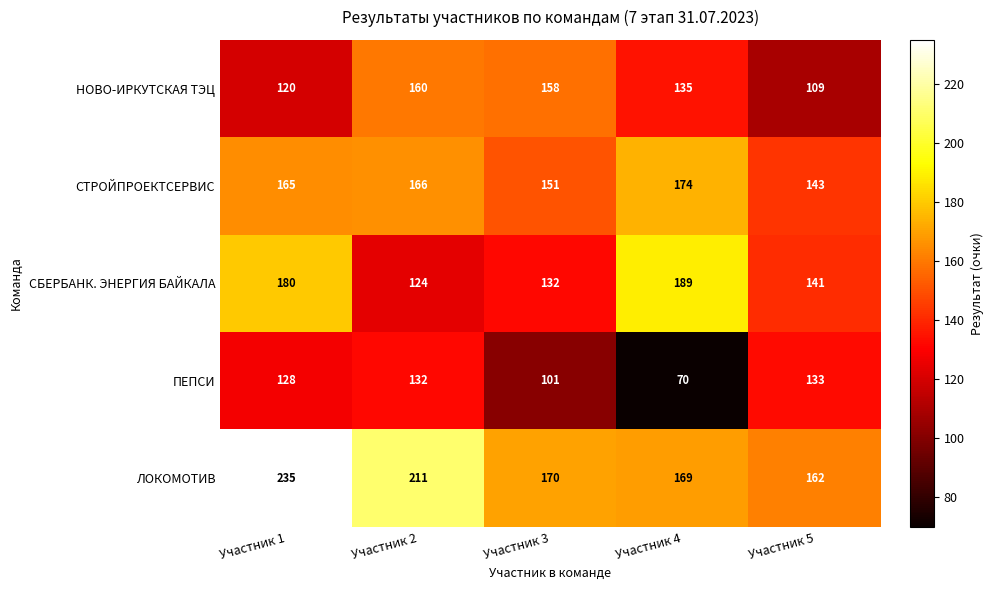

Where is ЛОКОМОТИВ nearest to the value 198?

Участник 2